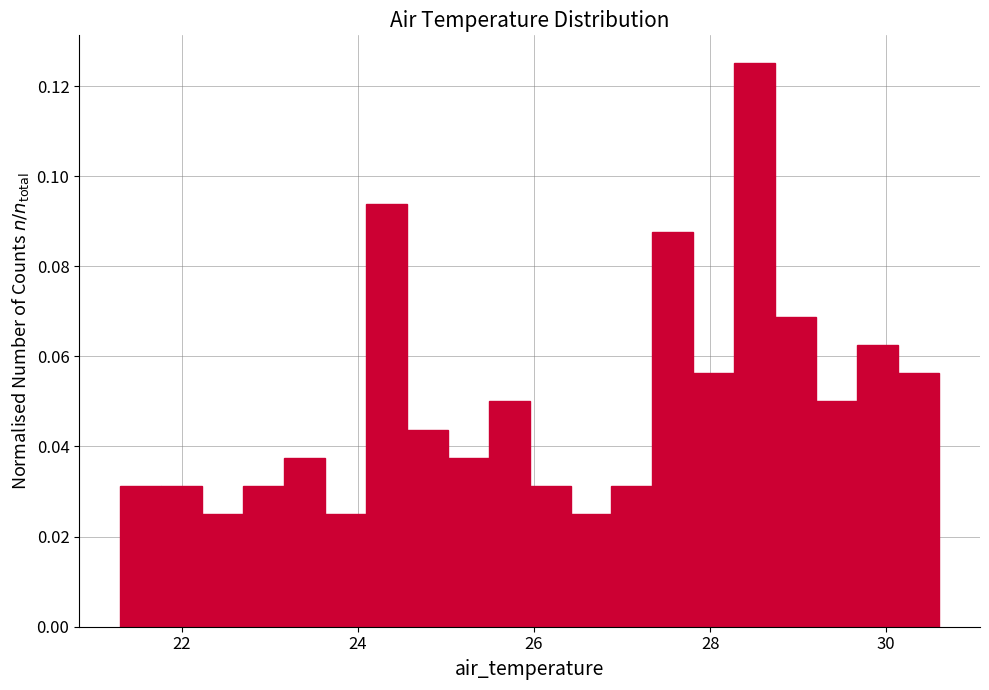

Around what value on the x-axis is the tallest bar? Give the approximate position of its centre, as read against the axis.

28.6